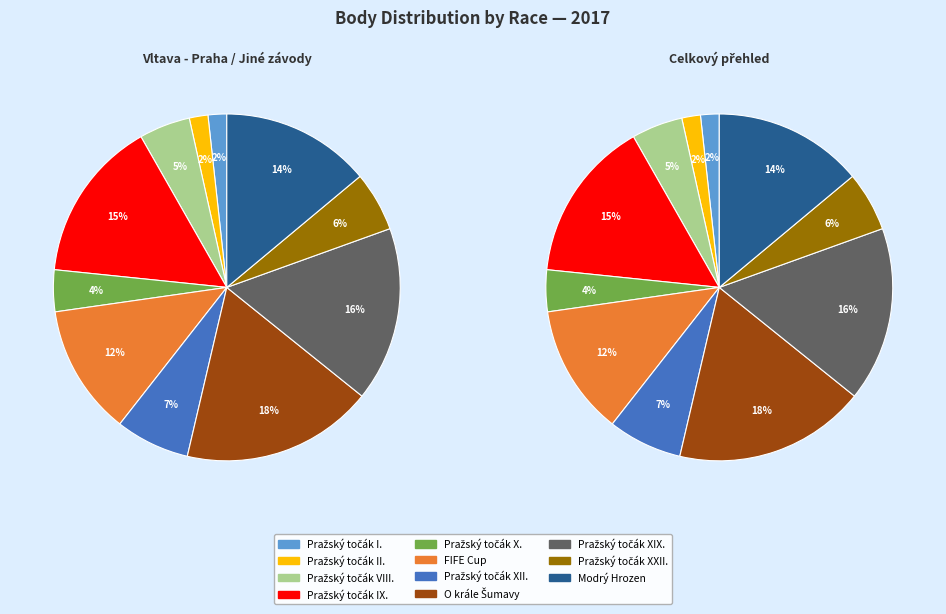

What is the change in value from Pražský točák XIX. to Pražský točák XXII.?

-623